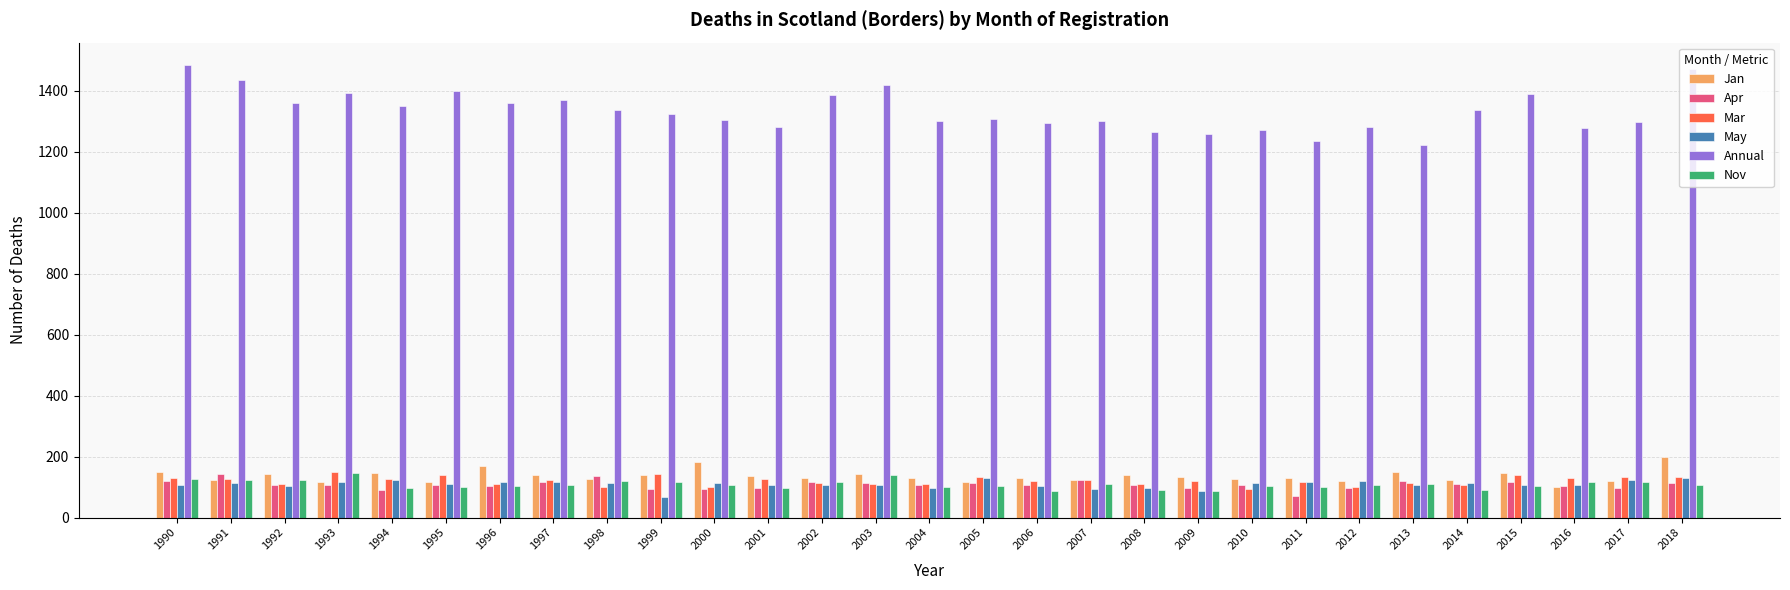

What are all the series names shown in the legend?

Jan, Apr, Mar, May, Annual, Nov